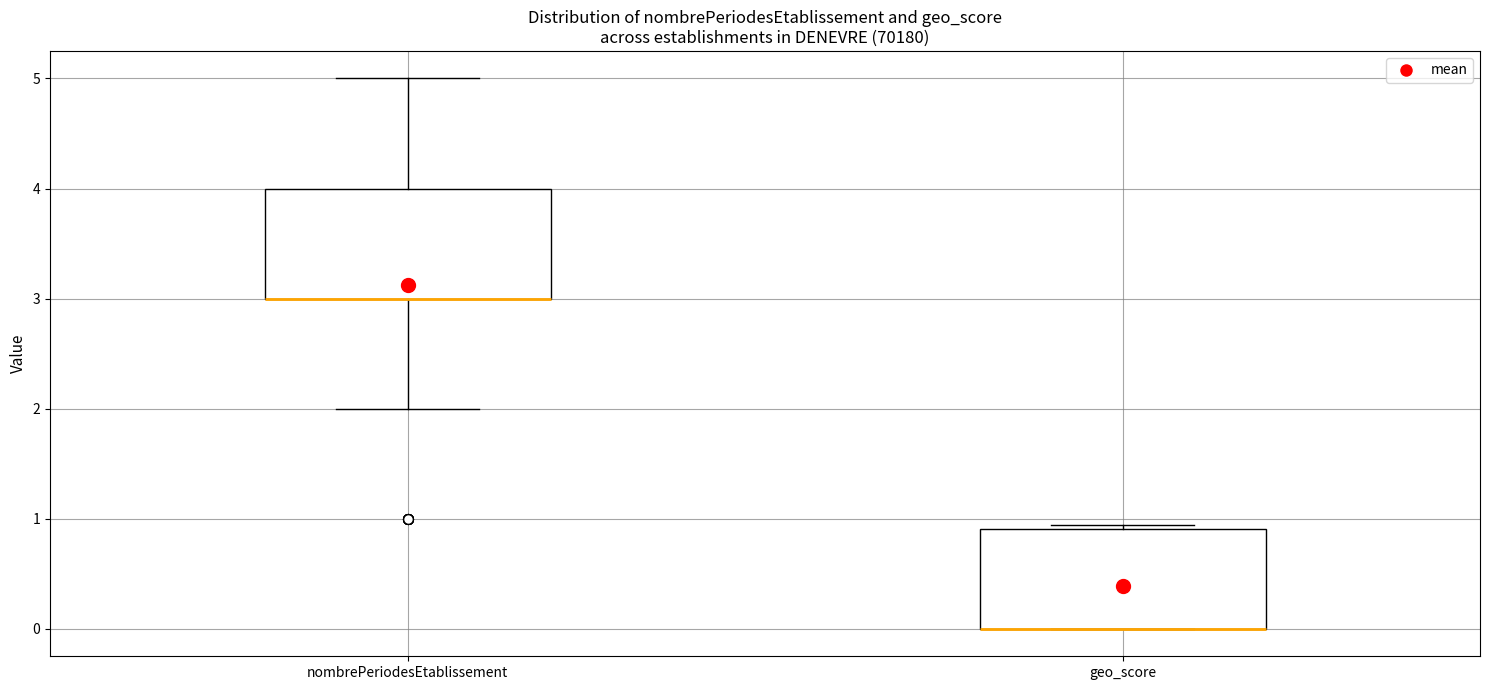

Reading left to right, read every box against the y-axis: the position of its median line, the range the box covers, and the ends of its whiskers. The values are not printed on the chart, so give them approximately, as read against the axis.

nombrePeriodesEtablissement: median 3.0 (drawn on the box's lower edge), box 3.0 to 4.0, whiskers 2.0 to 5.0
geo_score: median 0.0 (drawn on the box's lower edge), box 0.0 to 0.9, whiskers 0.0 to 0.9 (just above the box's upper edge)